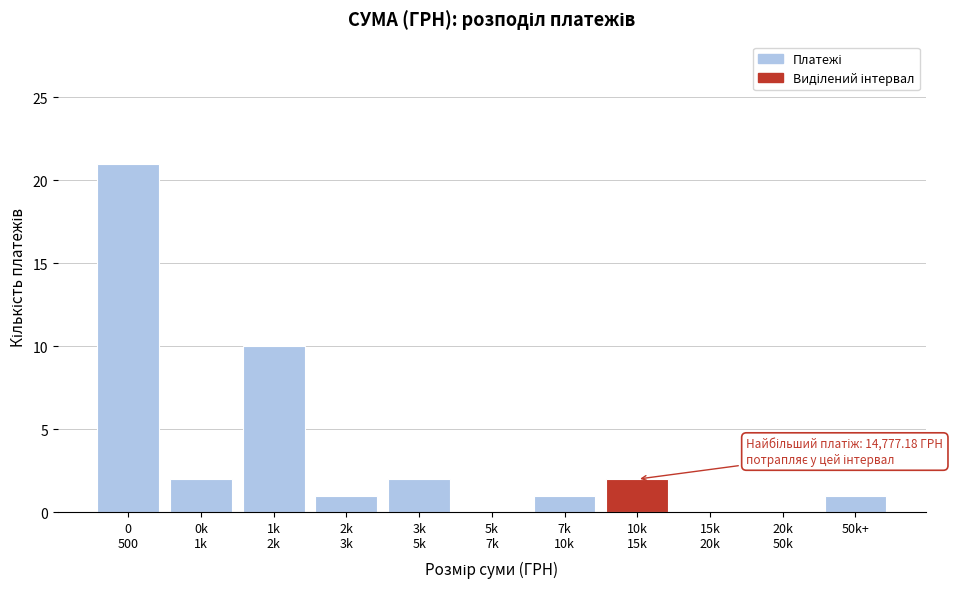

What is the sum of all values?

40